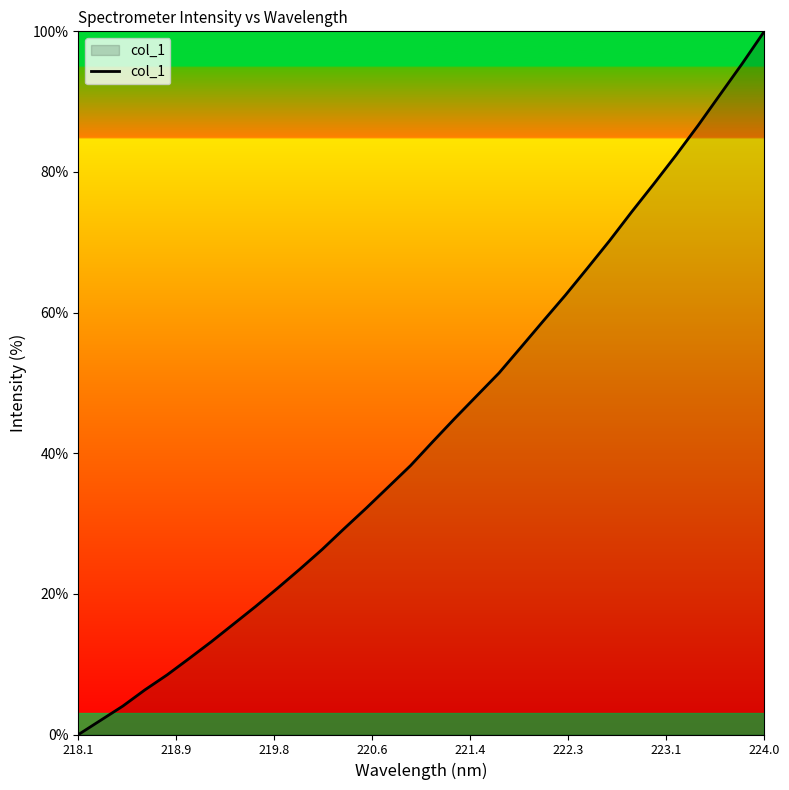

What is the difference between the maximum and minimum values?

100.0